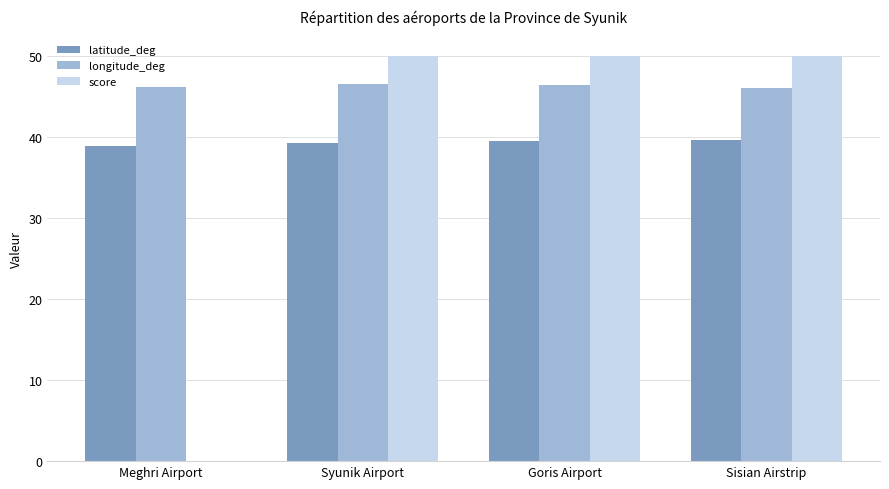

What is the sum of the longitude_deg values at Sisian Airstrip and Syunik Airport?

92.5